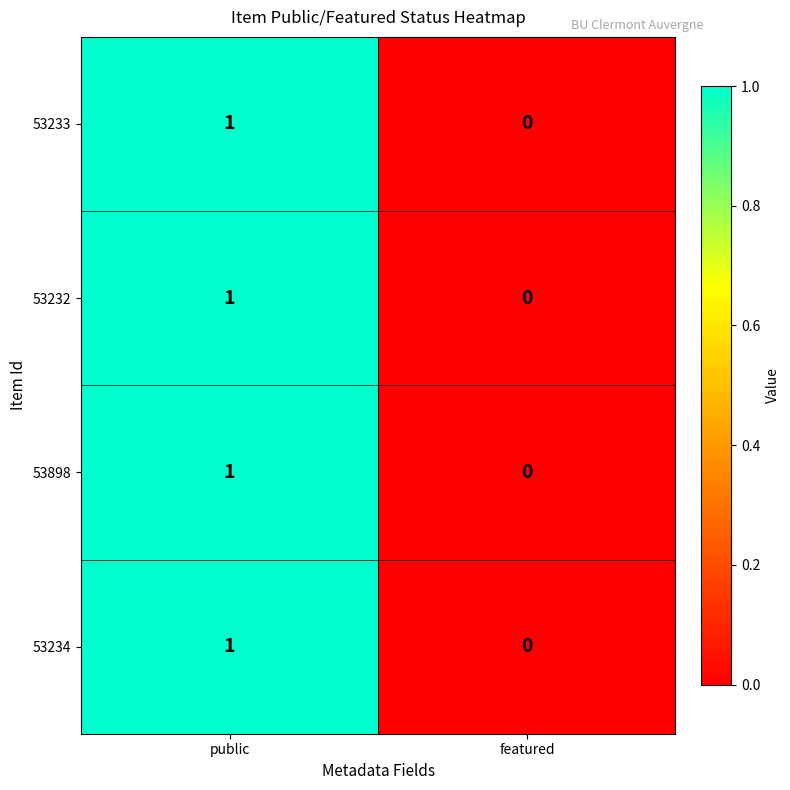

True or false: 53898 has a value of 0 at featured.

True